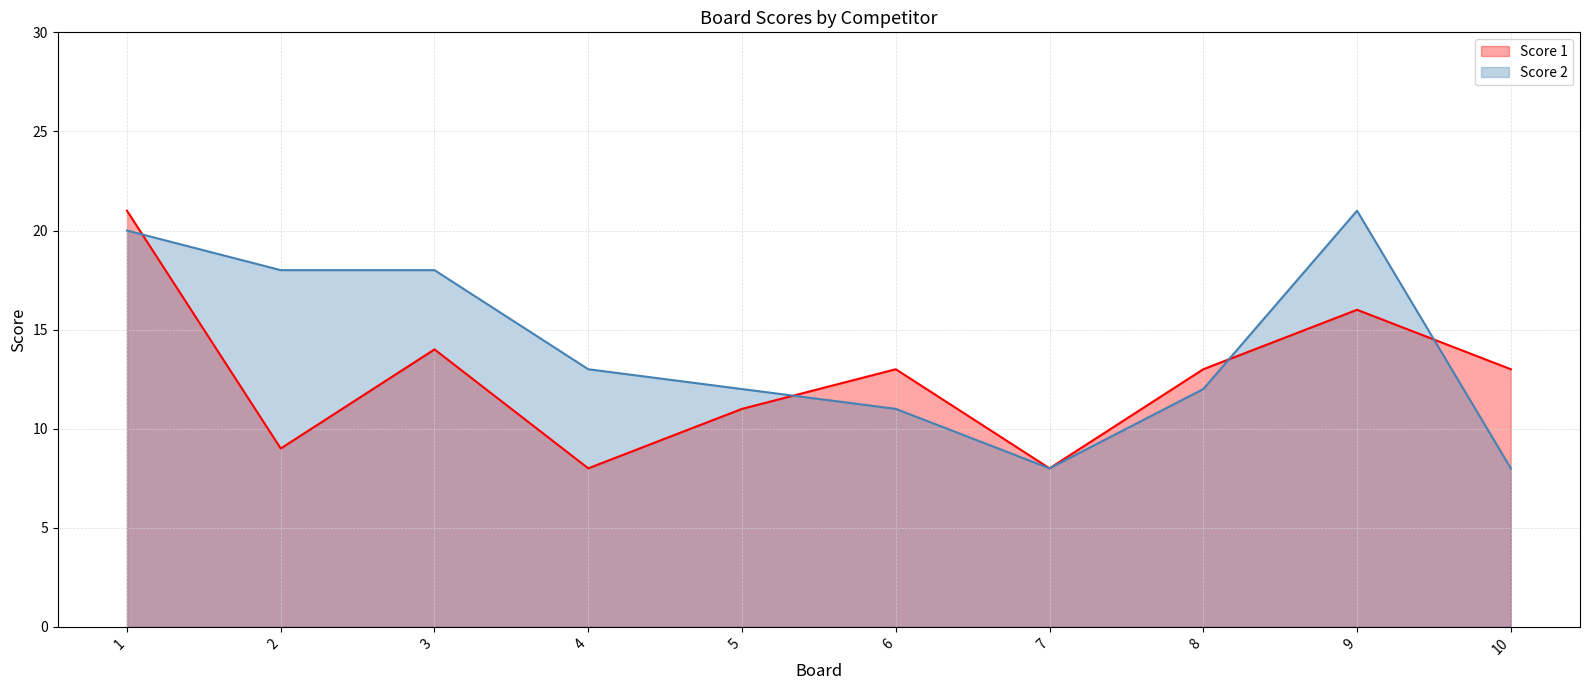

Is it true that Score 2 equals 20 at 1?

True